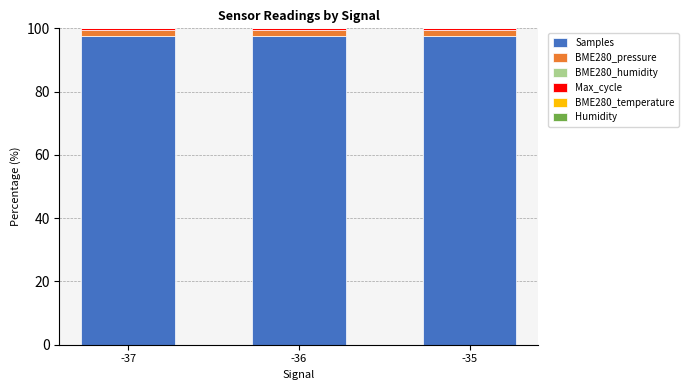

The value of Samples at -36 is 131.6. True or false?

False